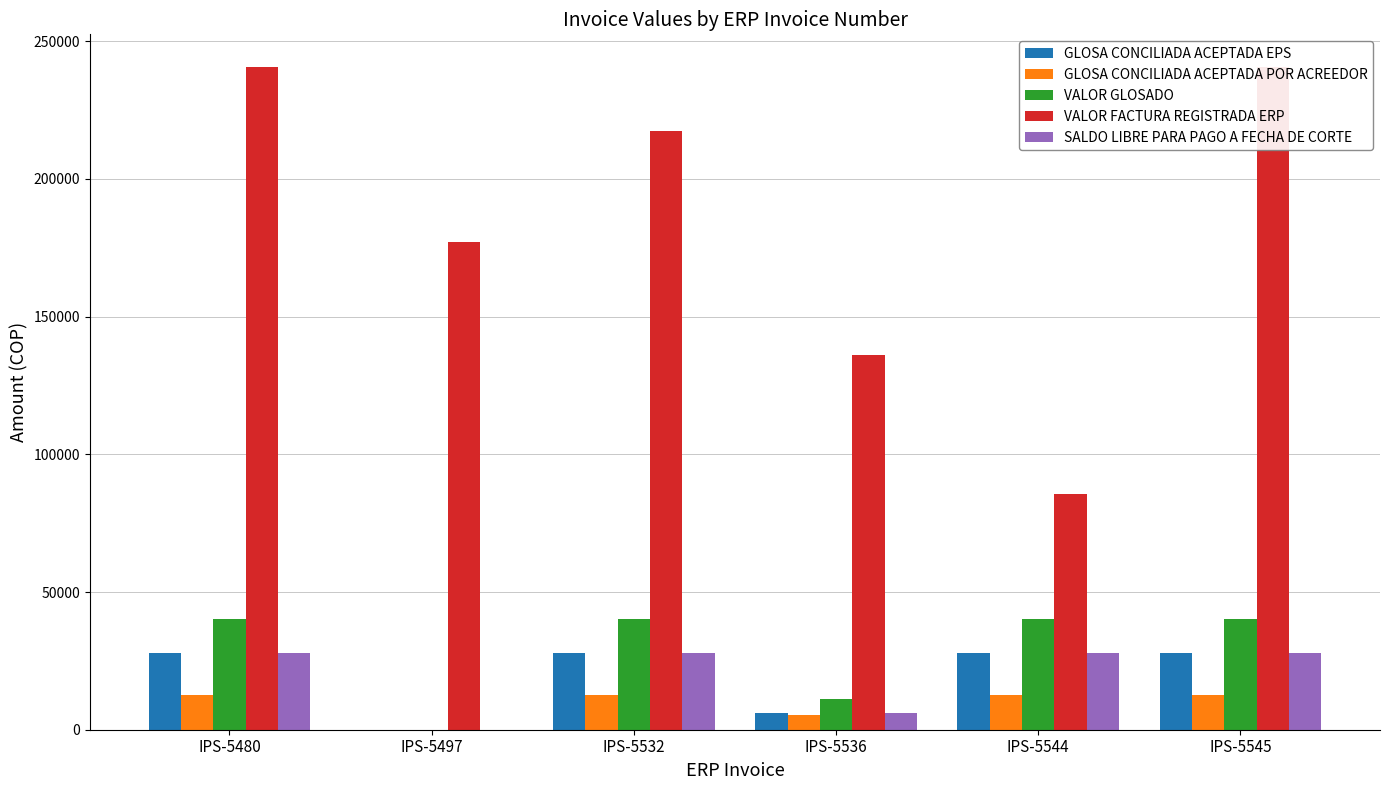

What is the value of the VALOR FACTURA REGISTRADA ERP bar at the 4th from the left?

136230